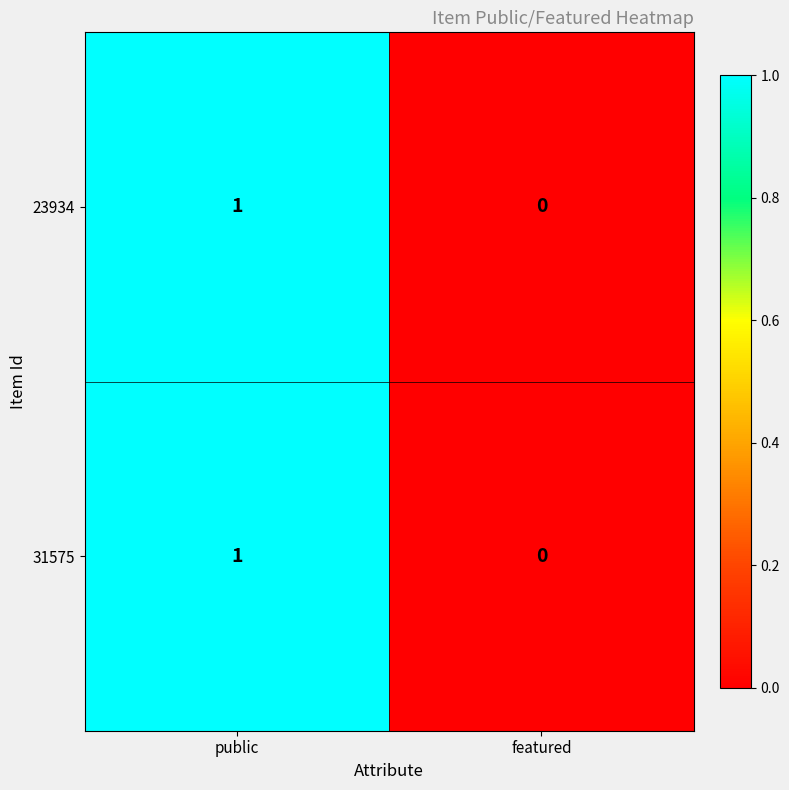

Where is 23934 nearest to the value 0?

featured